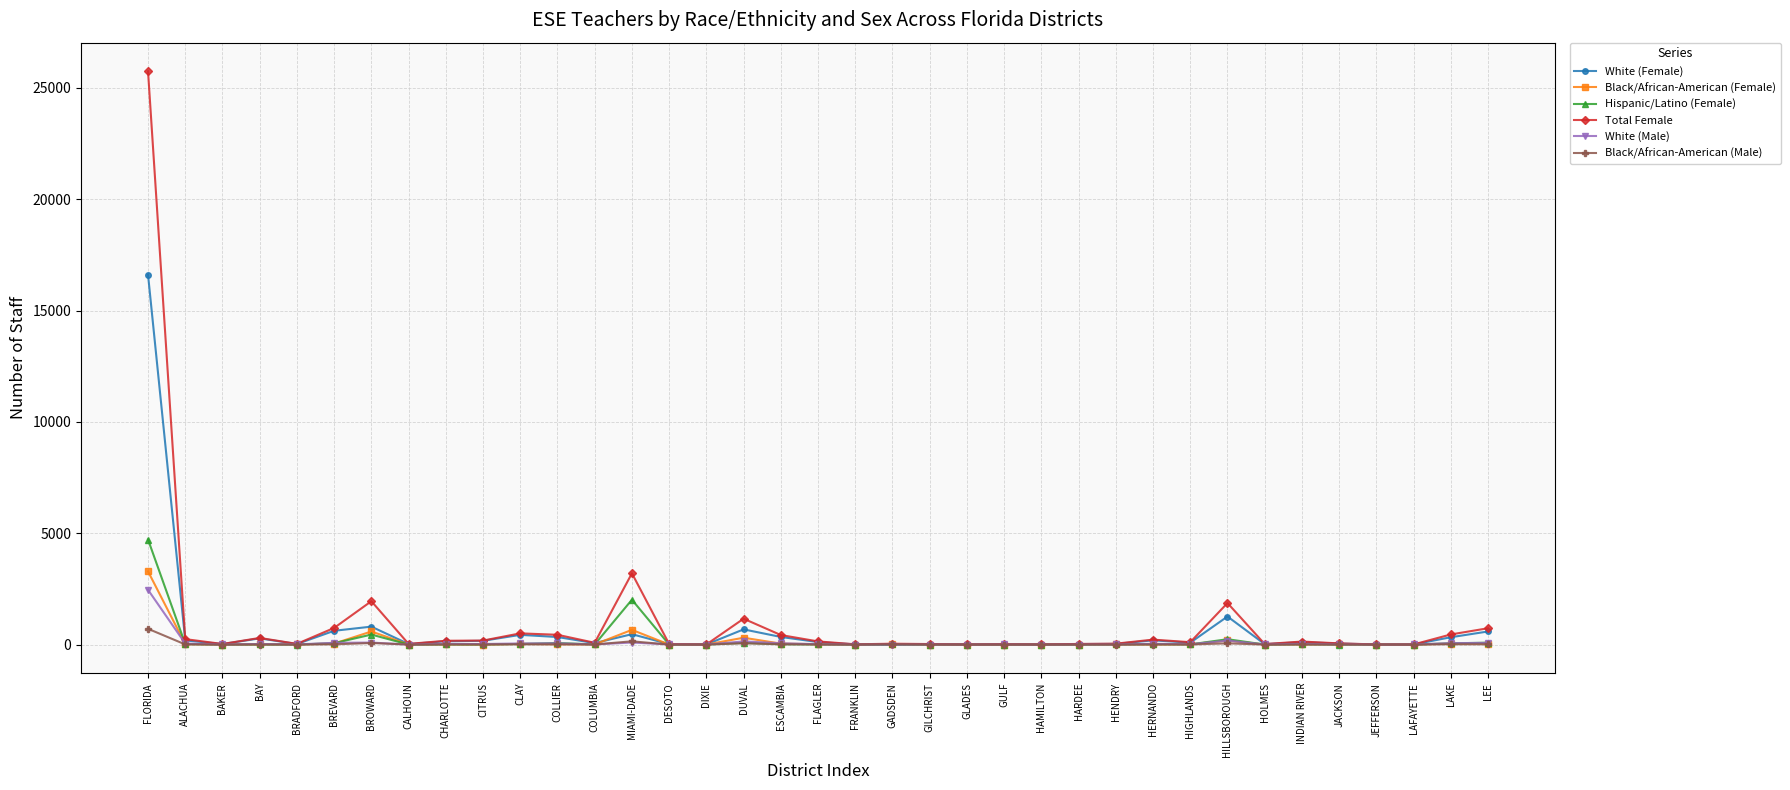

What is the approximate value of White (Female) at GULF?

15